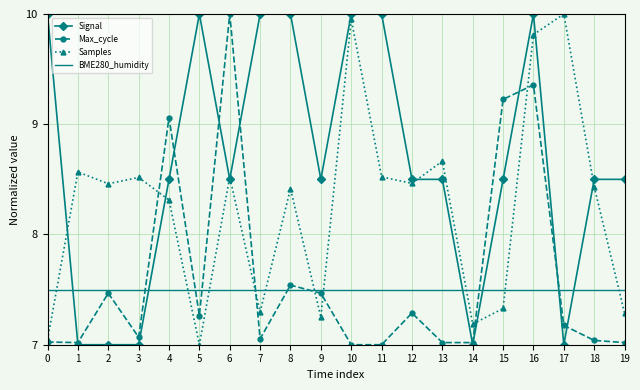

After their last crossing, which series has the higher values: Max_cycle or BME280_humidity?

BME280_humidity